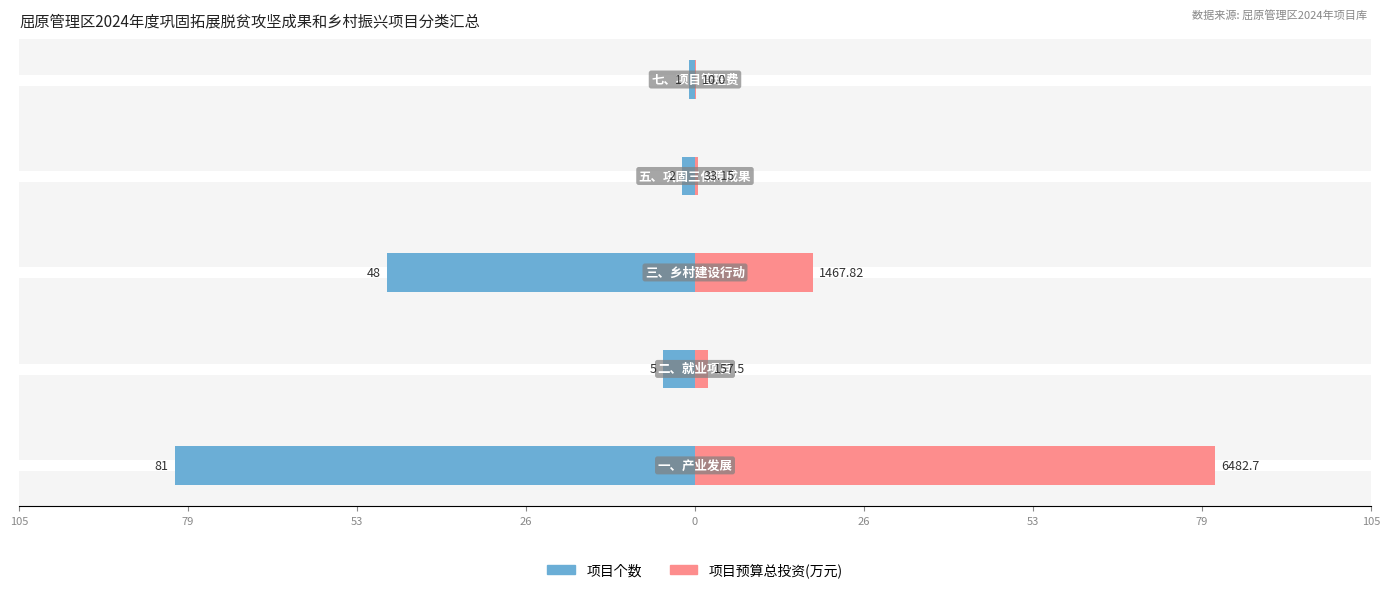

Reading left to right, what are all the values shown in this chart?

项目个数: 26=-81.0	53=-5.0	79=-48.0	105=-2.0	0=-1.0
项目预算总投资(万元): 26=81.0	53=2.0	79=18.3	105=0.4	0=0.1